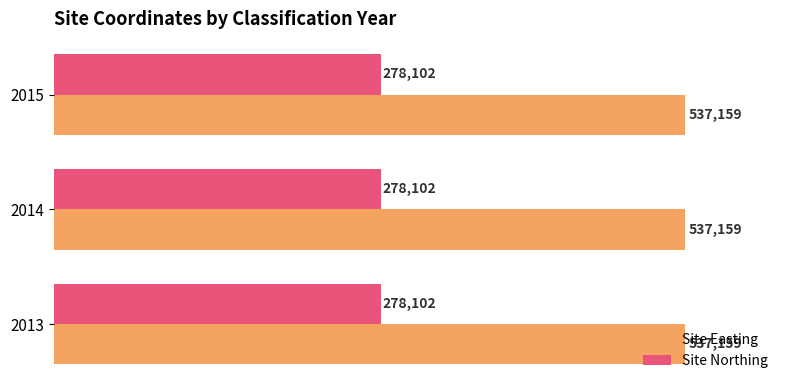

What is the total value across all series at 2013?

815261